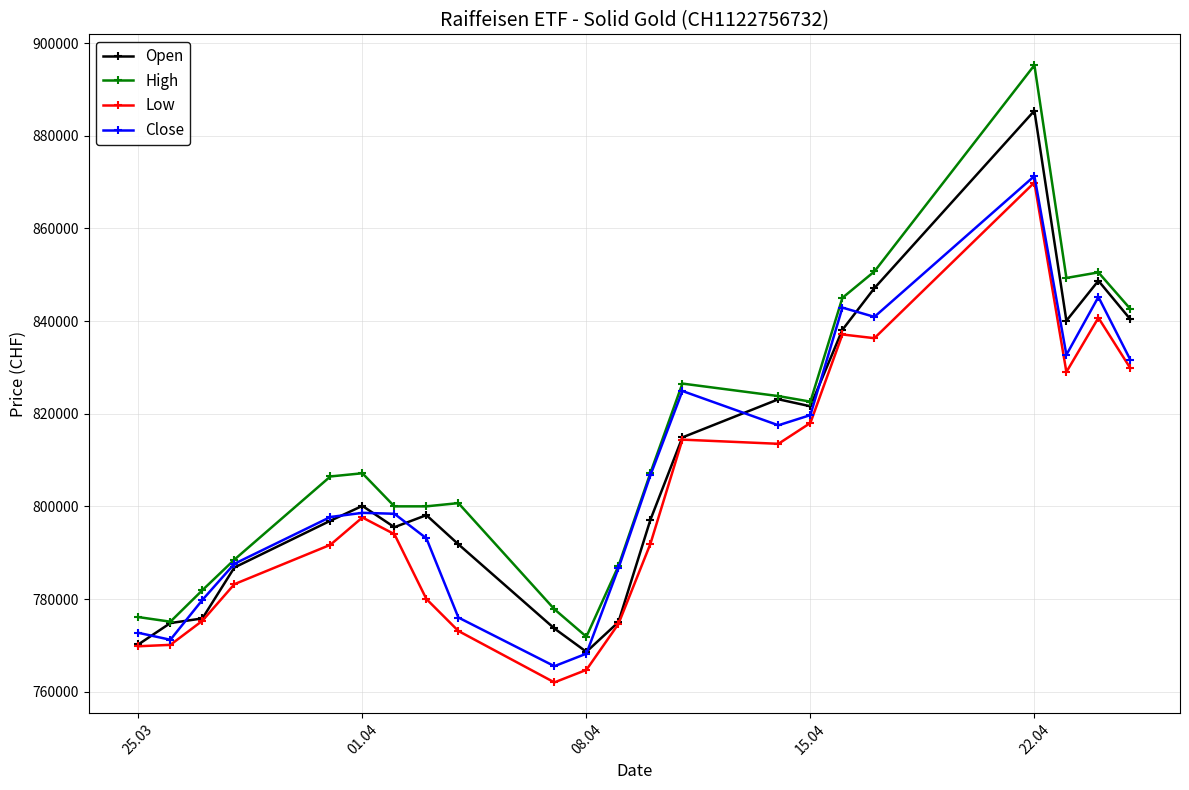

What is the value of the Close point at the 22nd from the left?

831600